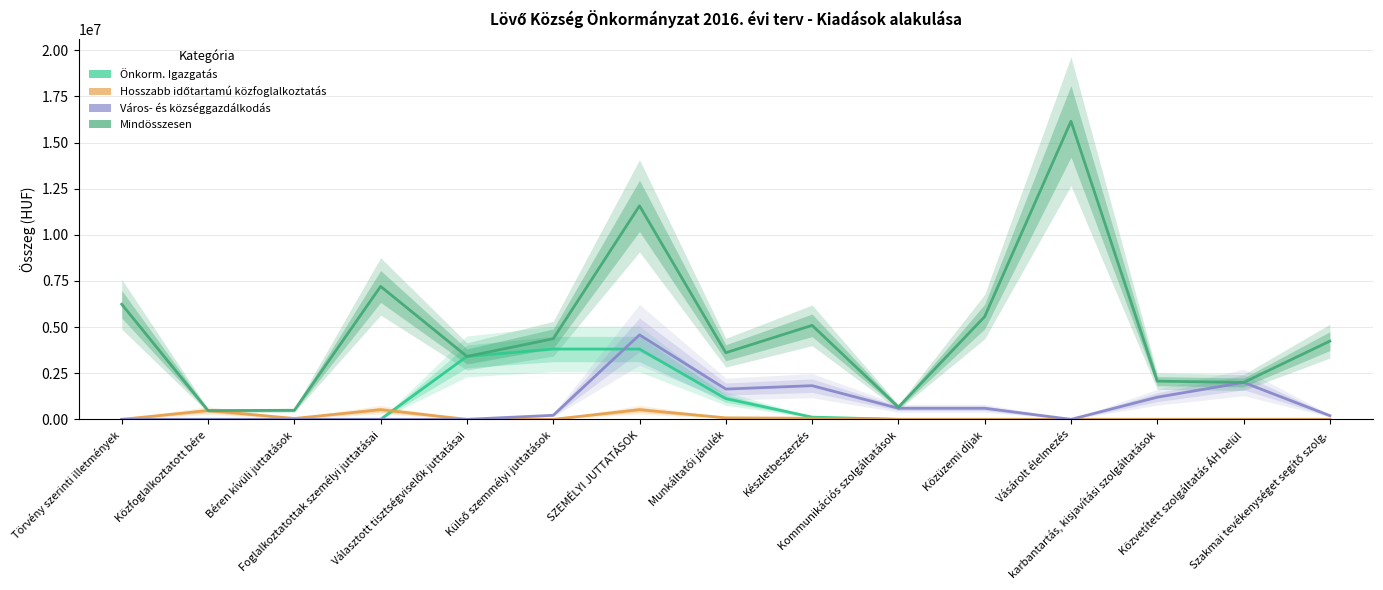

Which label corresponds to the smallest value in the chart?

Törvény szerinti illetmények